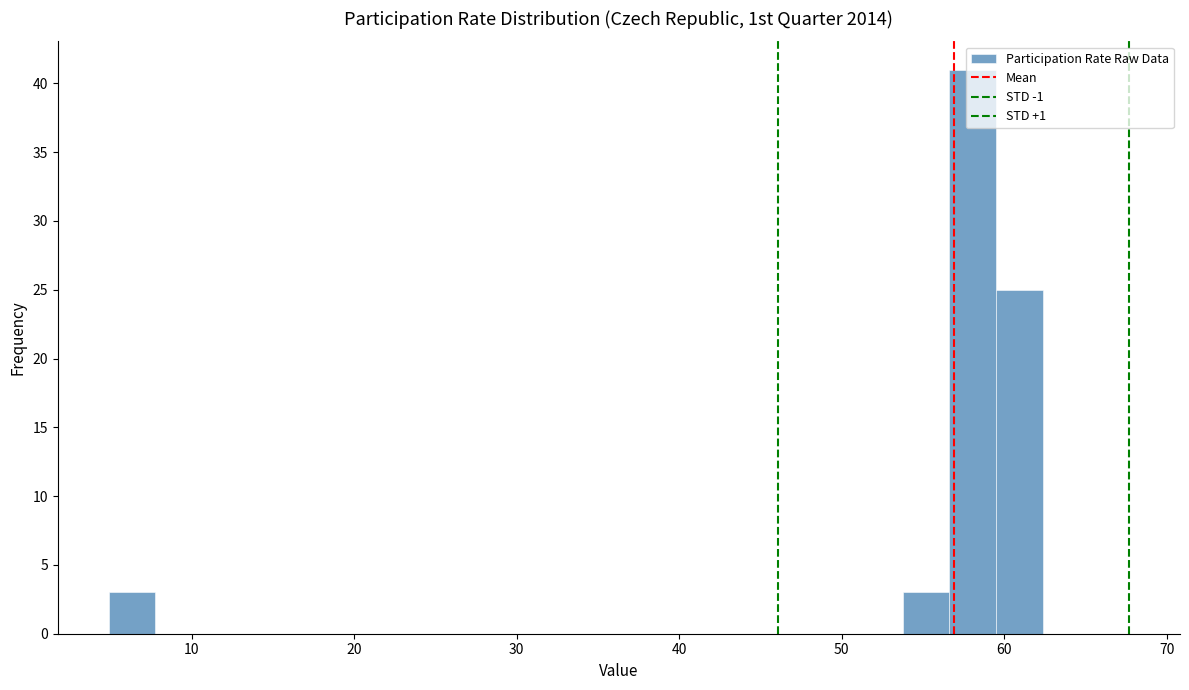

Around what value on the x-axis is the tallest bar? Give the approximate position of its centre, as read against the axis.

58